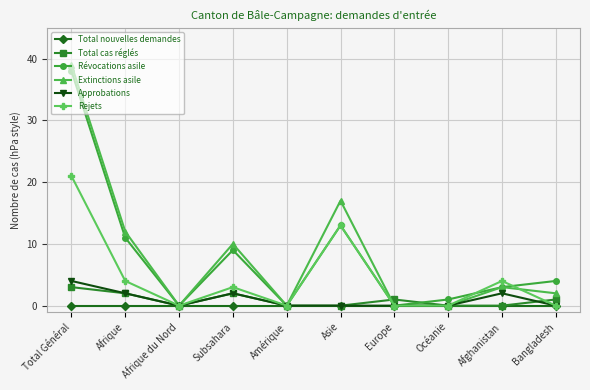

What is the difference between the maximum and second lowest values in the Total cas réglés series?

3